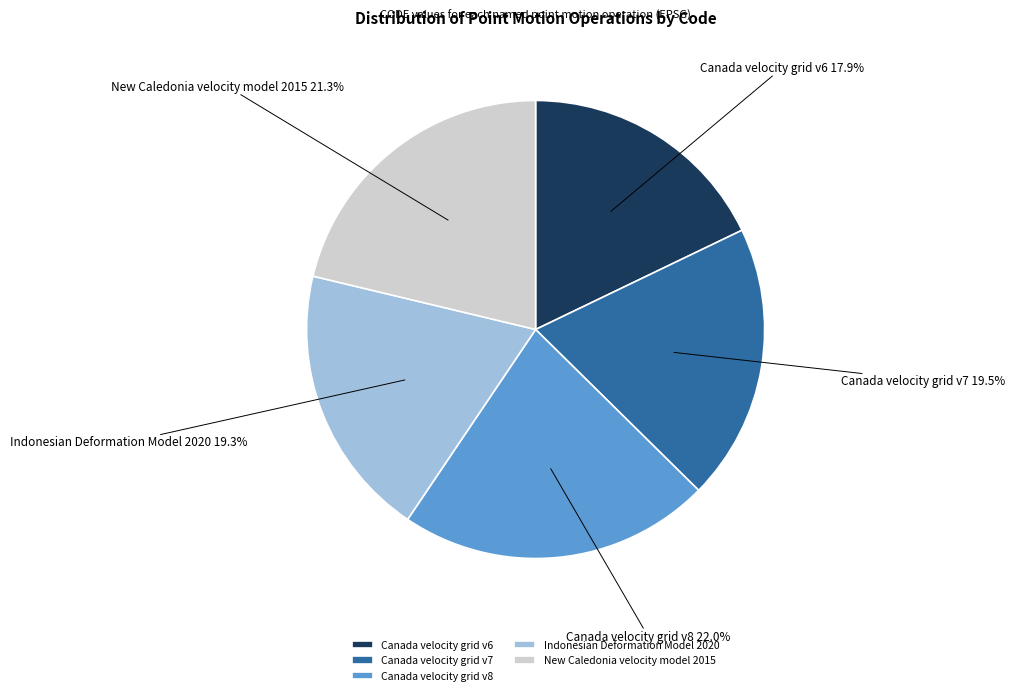

Count the number of slices in the pie.

5